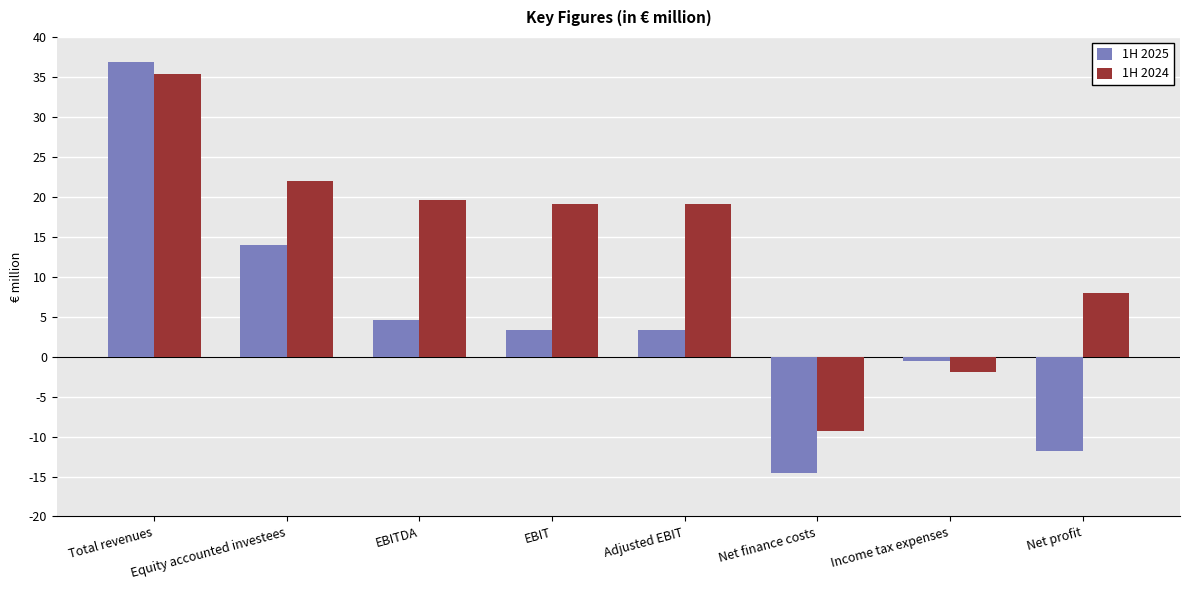

Which category has the highest value in the 1H 2024 series?

Total revenues